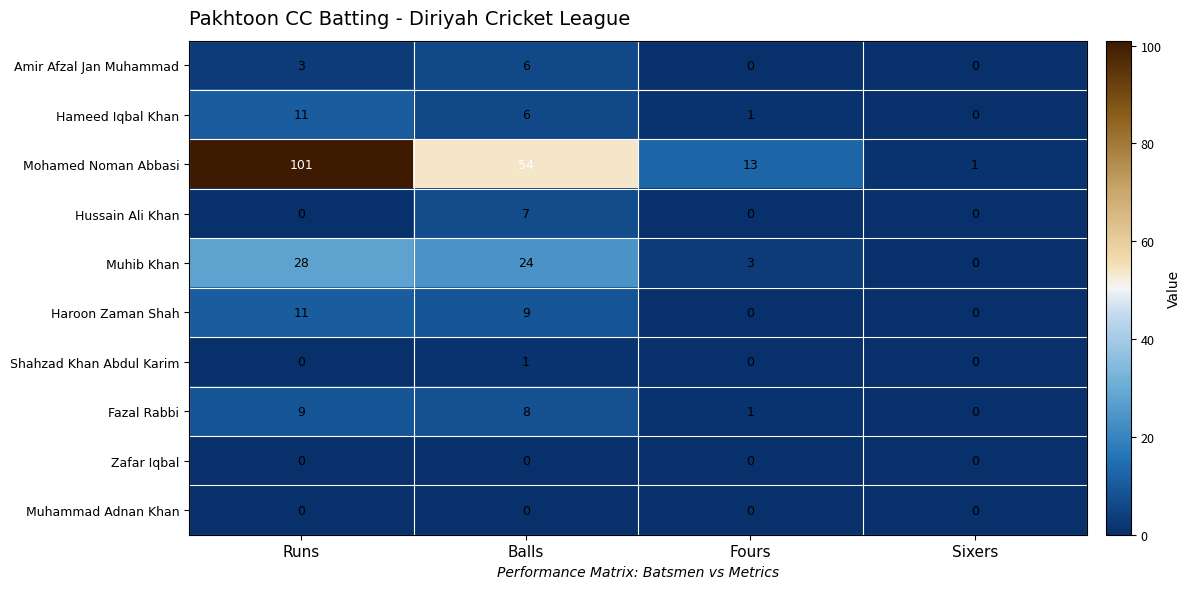

What is the maximum value shown in the chart?

101